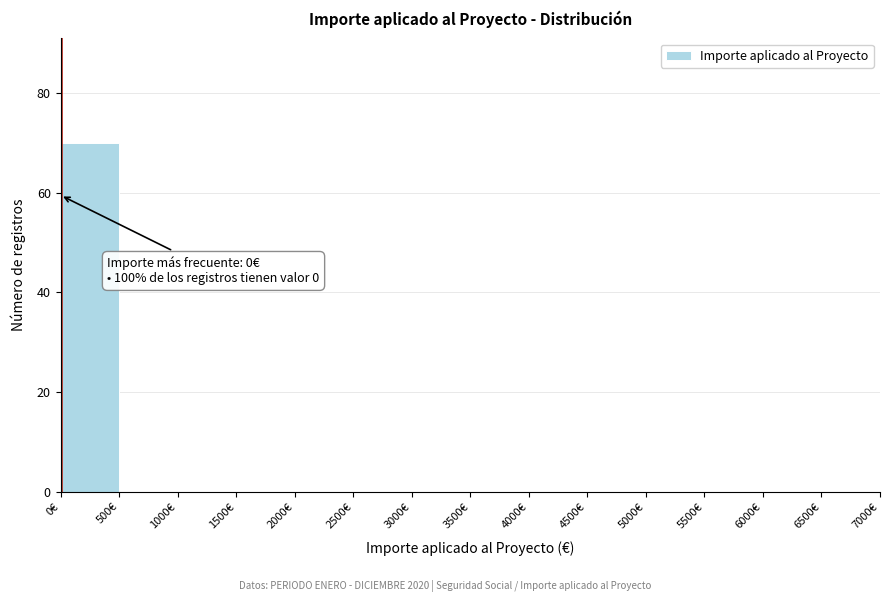

Which range on the x-axis has the tallest bar?

0 to 500